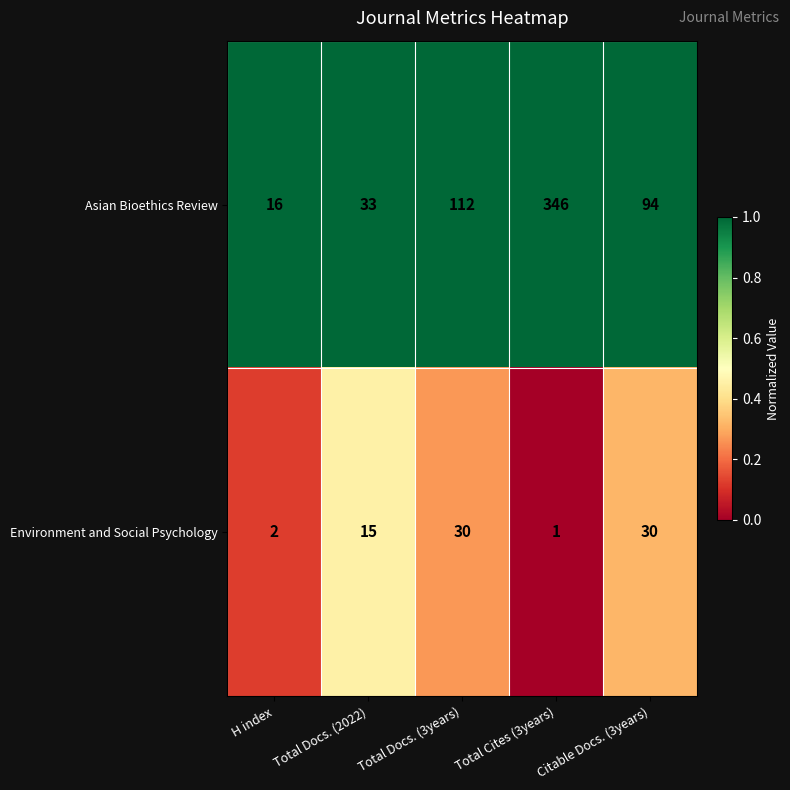

Is the value of Environment and Social Psychology at Total Docs. (3years) greater than the value of Asian Bioethics Review at H index?

Yes